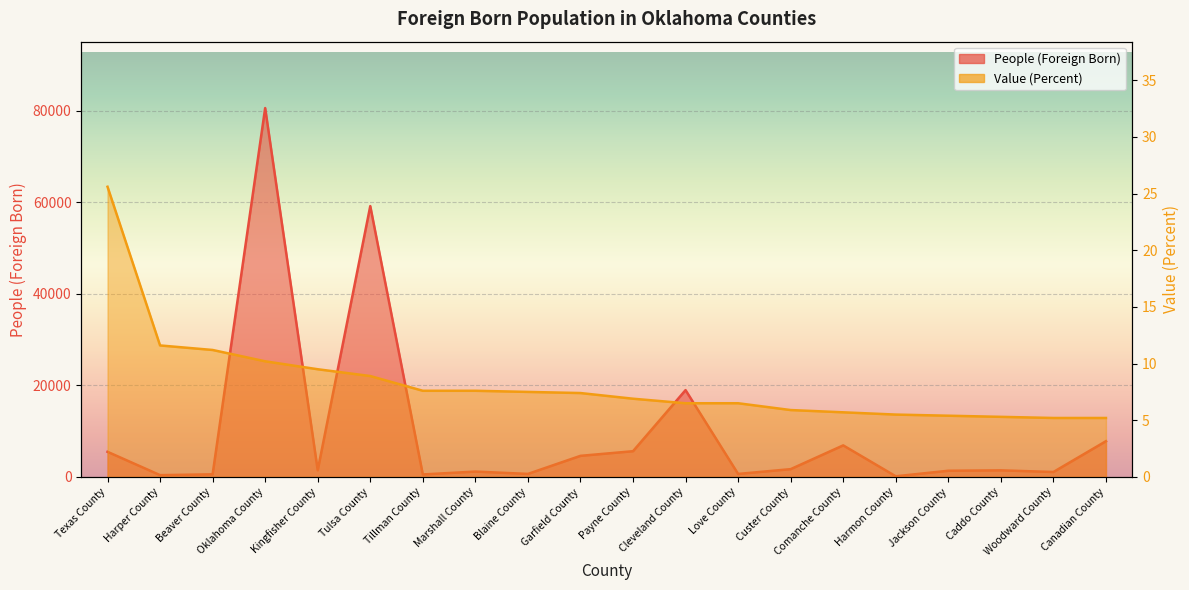

Which series has the largest range (max minus min)?

People (Foreign Born)